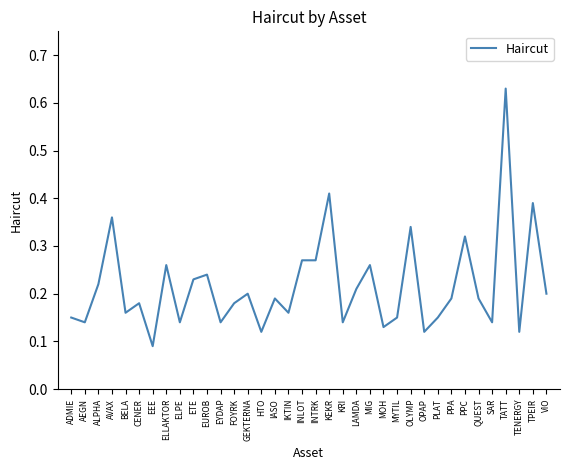

The value at EUROB is 0.2. True or false?

True